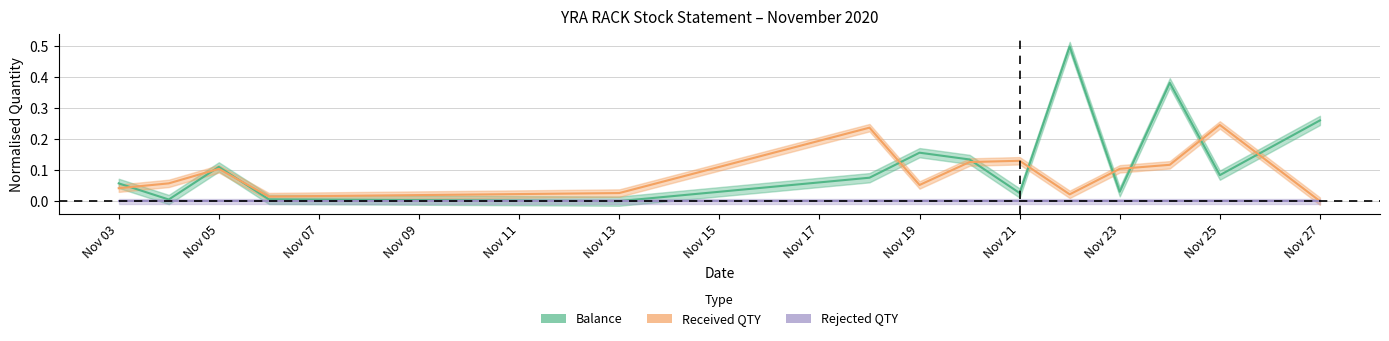

What position from the left is 04/11/2020?

2